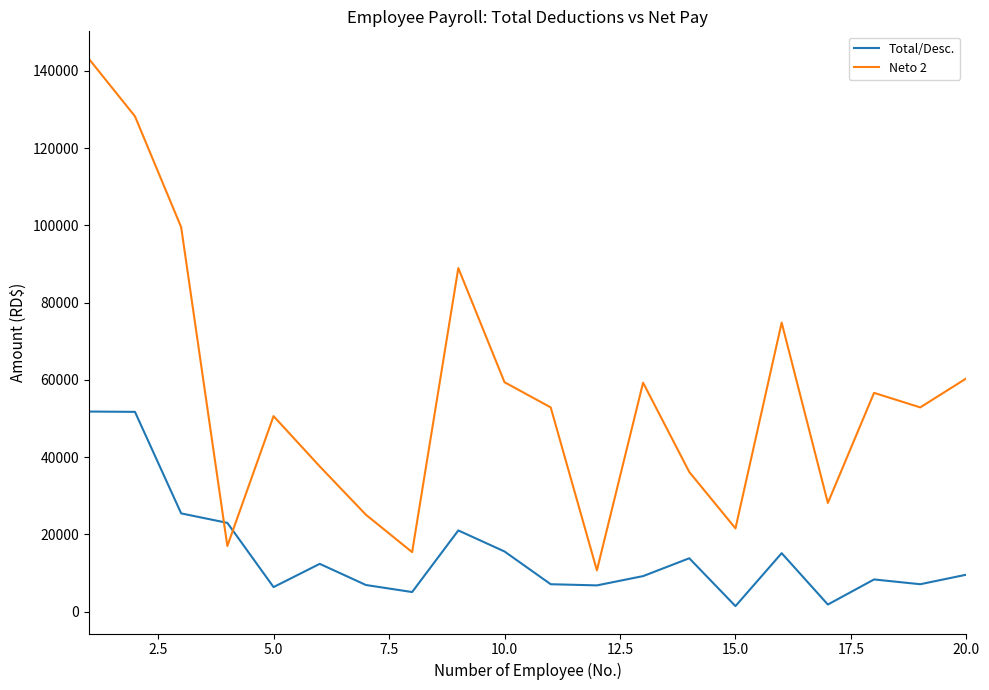

Which series has the largest range (max minus min)?

Neto 2